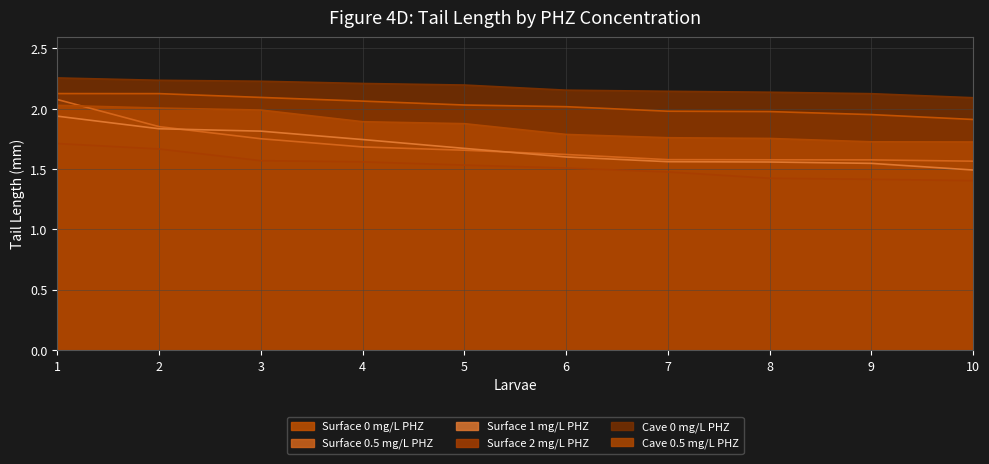

True or false: Surface 2 mg/L PHZ and Surface 0 mg/L PHZ cross at least once.

False